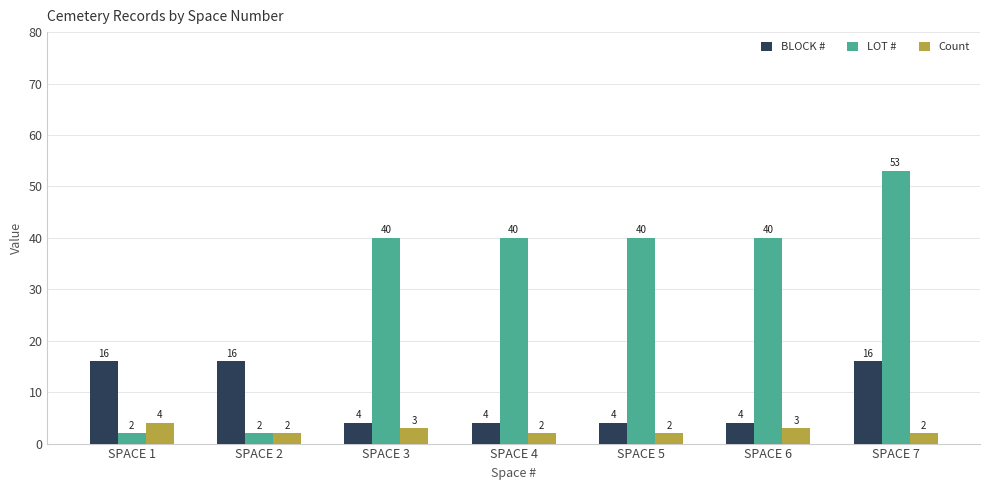

What is the greatest value displayed?

53